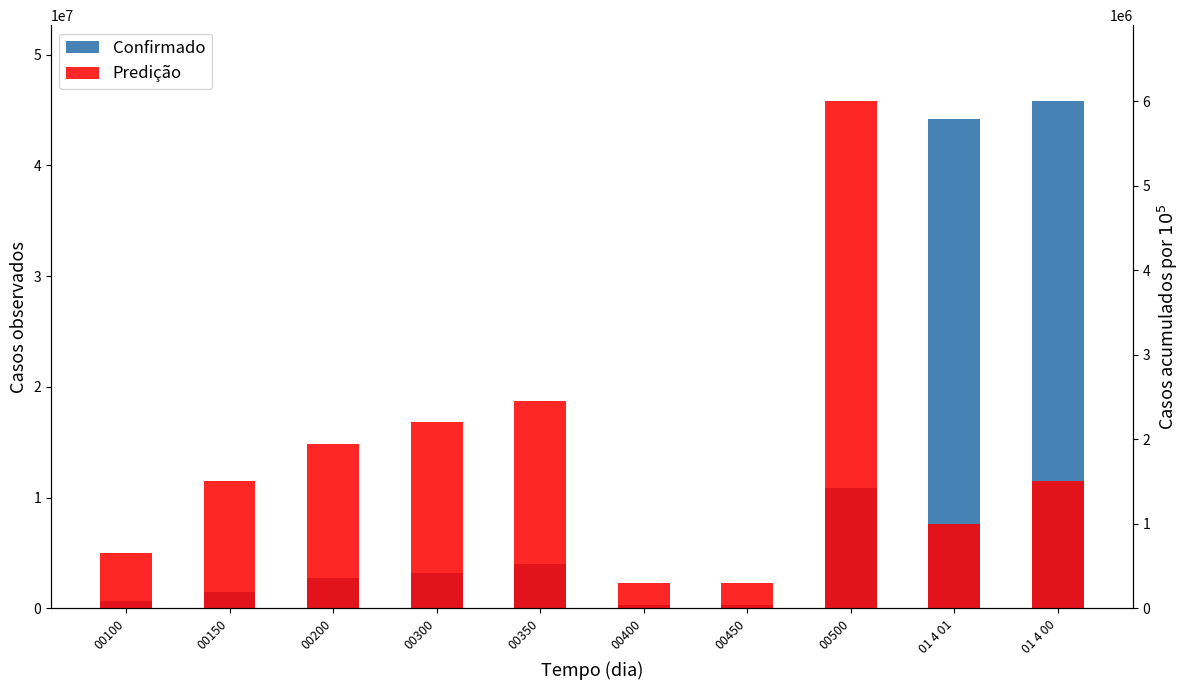

Which series has the largest range (max minus min)?

Confirmado